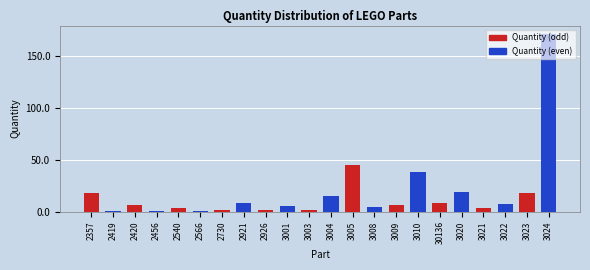

What position from the right is 3004?

11